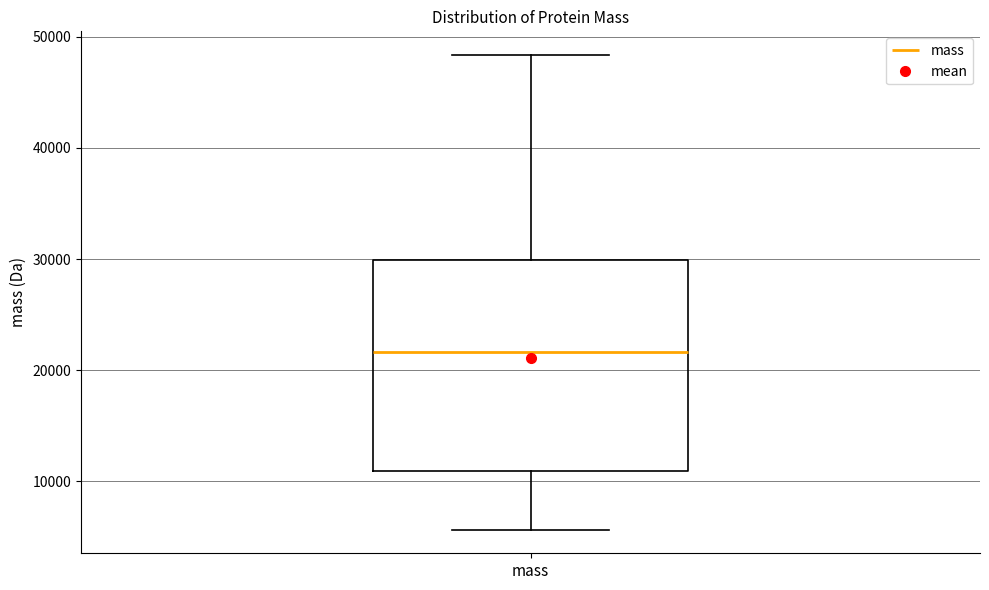

Read this box plot against the y-axis: the position of the median line, the range covered by the box, and the ends of both whiskers. The values are not printed on the chart, so give them approximately, as read against the axis.

median 22000, box 11000 to 30000, whiskers 6000 to 48000